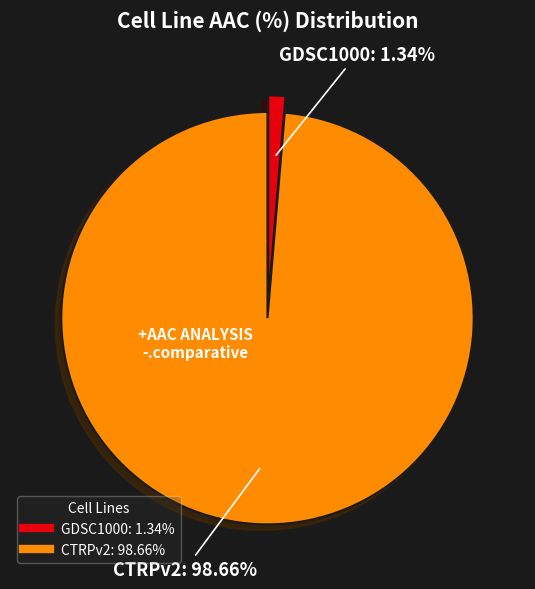

Which slice is the smallest?

GDSC1000